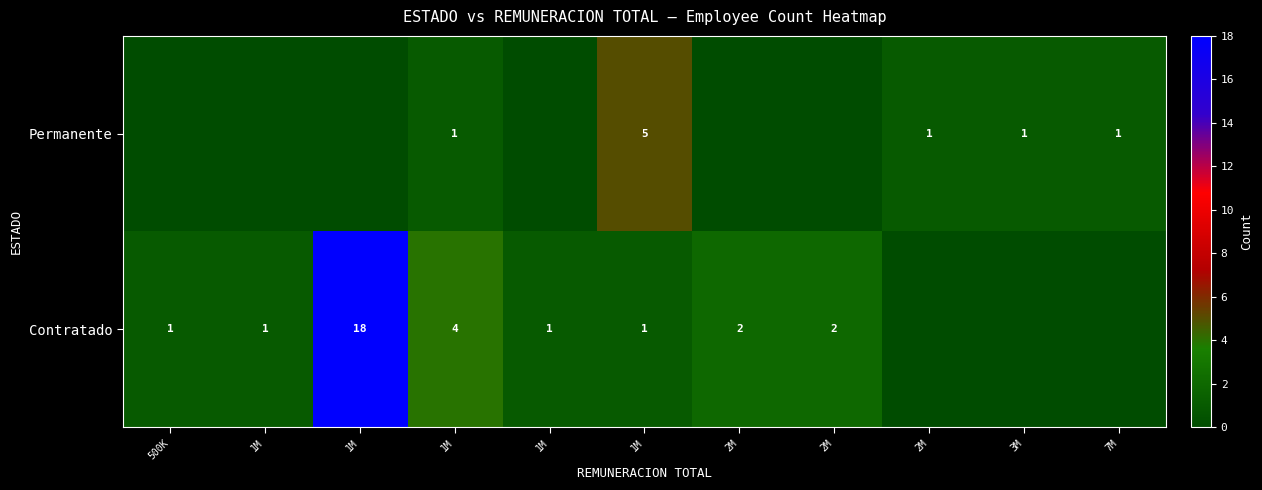

Count the number of categories in the chart.

11